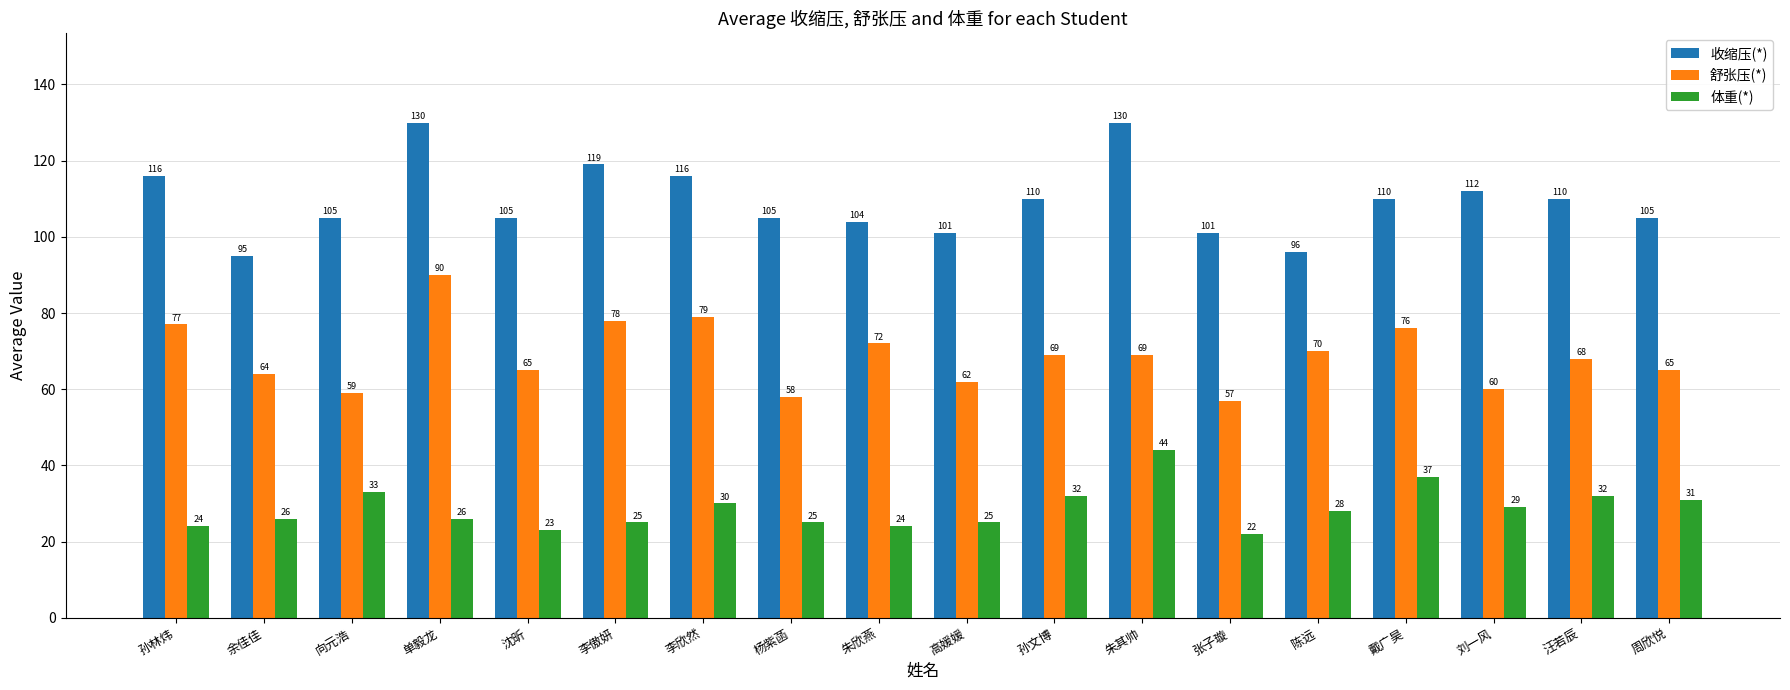

What is the smallest value displayed?

22